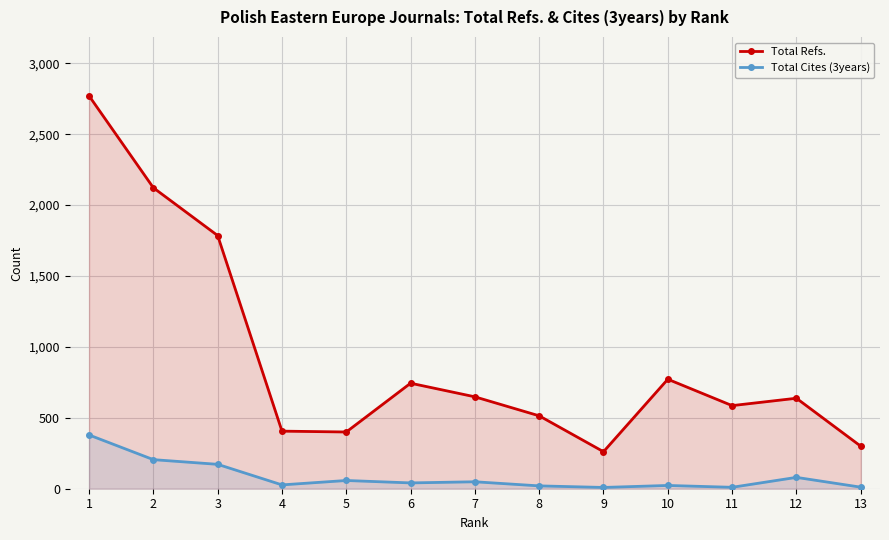

True or false: Total Cites (3years) has a value of 20 at 8.

True